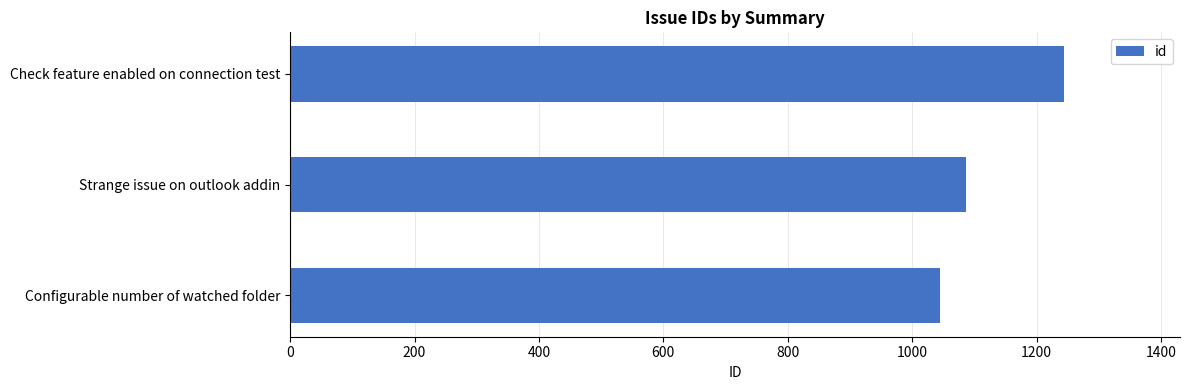

Is it true that the value at Strange issue on outlook addin is 1086?

True